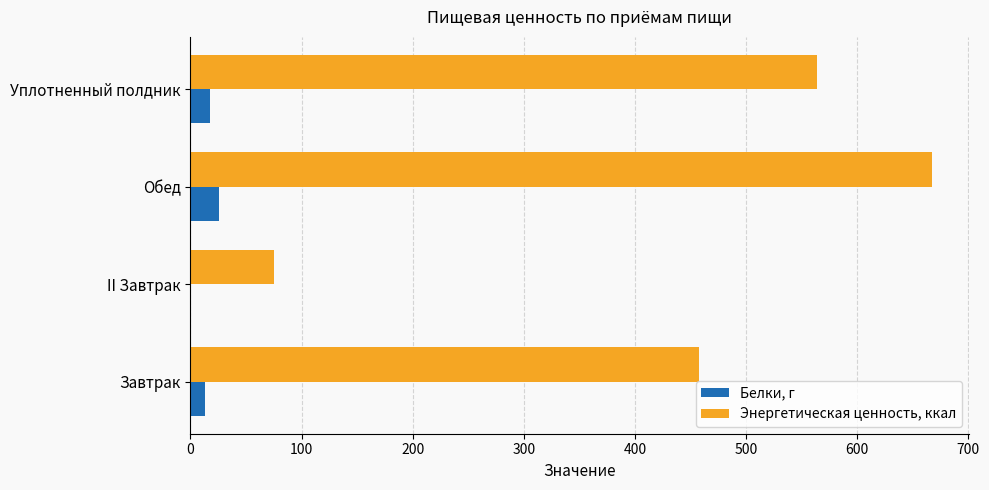

What is the maximum value for Энергетическая ценность, ккал?

667.2